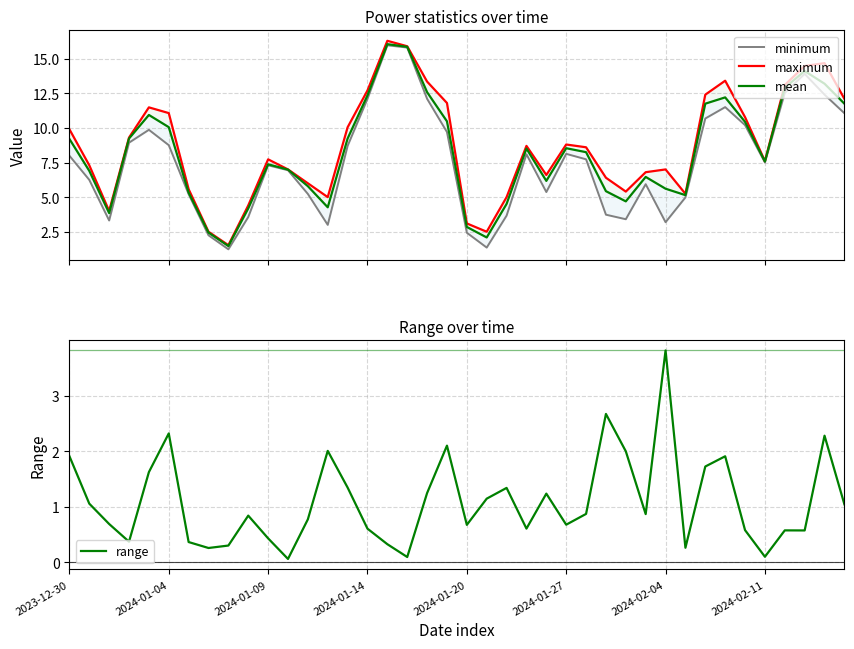

What is the highest value of the range series?

3.8